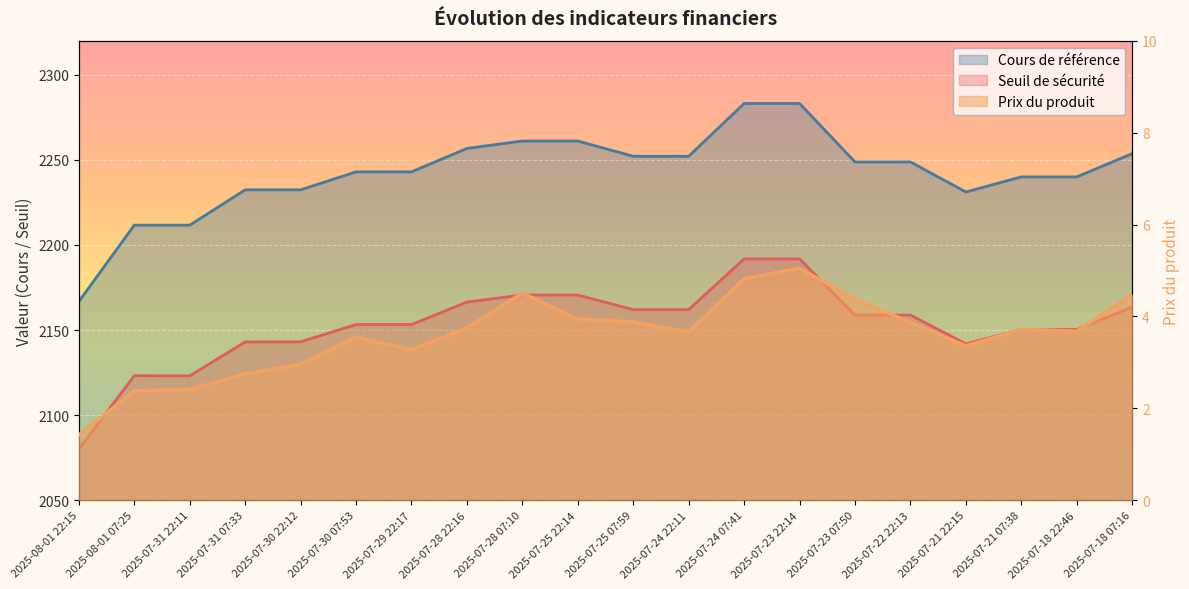

At which category does the chart reach its minimum across all series?

2025-08-01 22:15